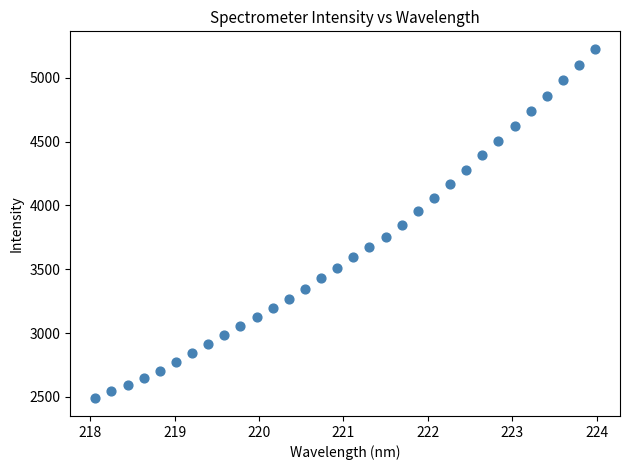

What is the range of Y values (max minus min)?

2739.2